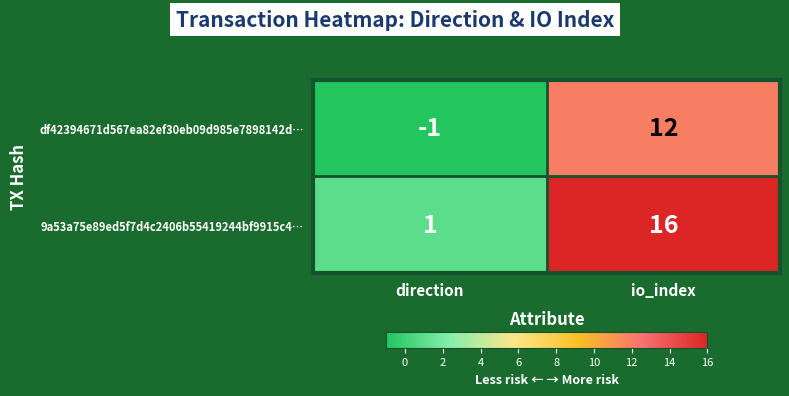

The df42394671d567ea82ef30eb09d985e7898142d… series shows -1 at direction. True or false?

True